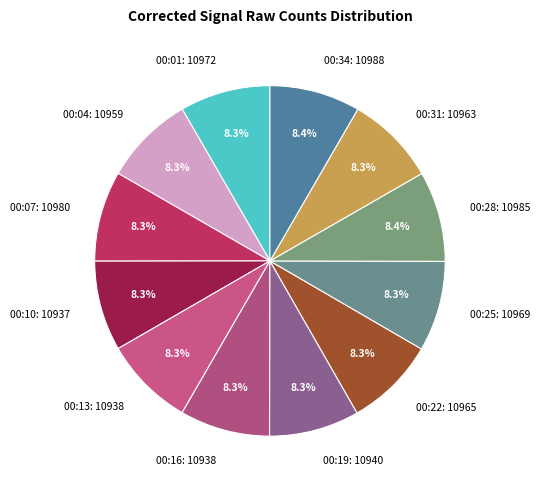

How many slices are in this pie chart?

12